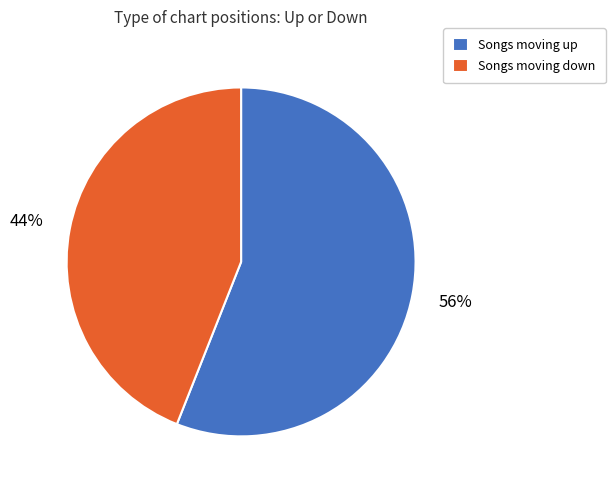

To the nearest percent, what is the average slice percentage?

50%